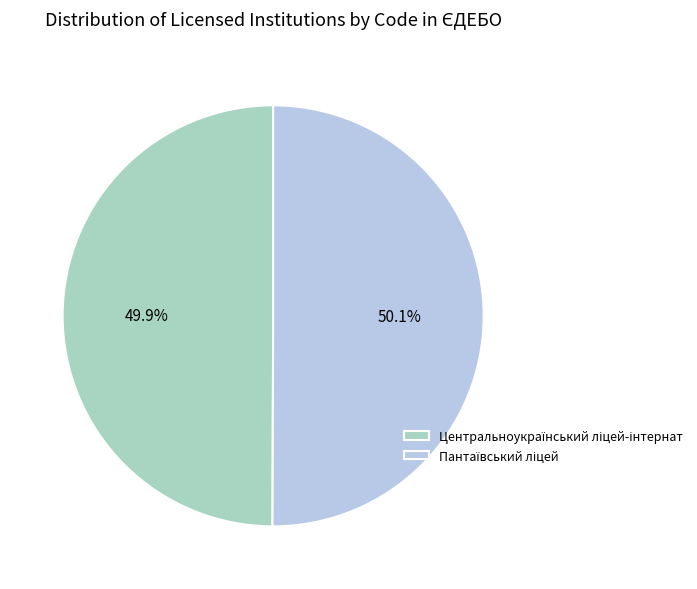

Is there a majority slice in this chart?

Yes